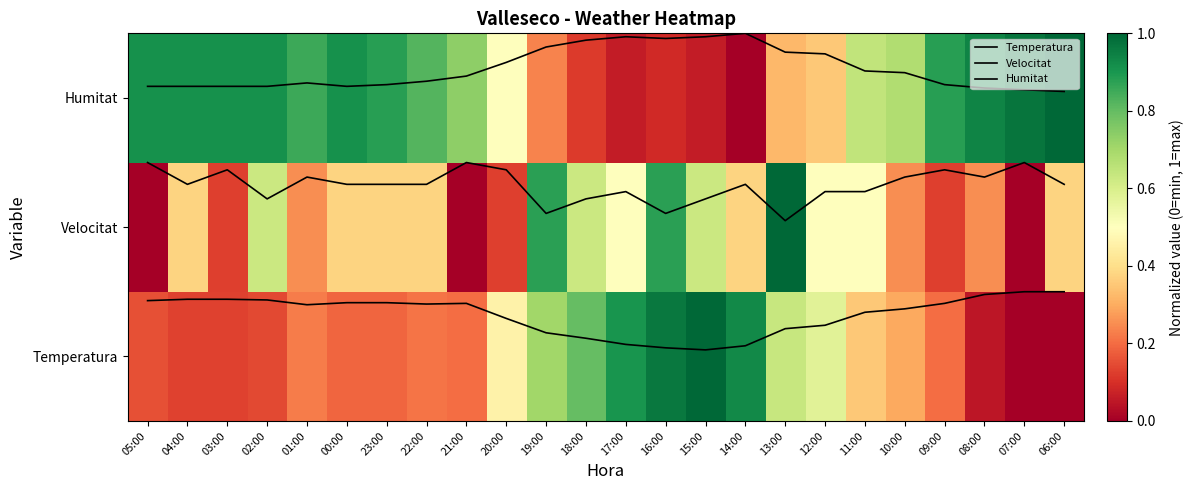

Which series has the largest total across all categories?

Humitat